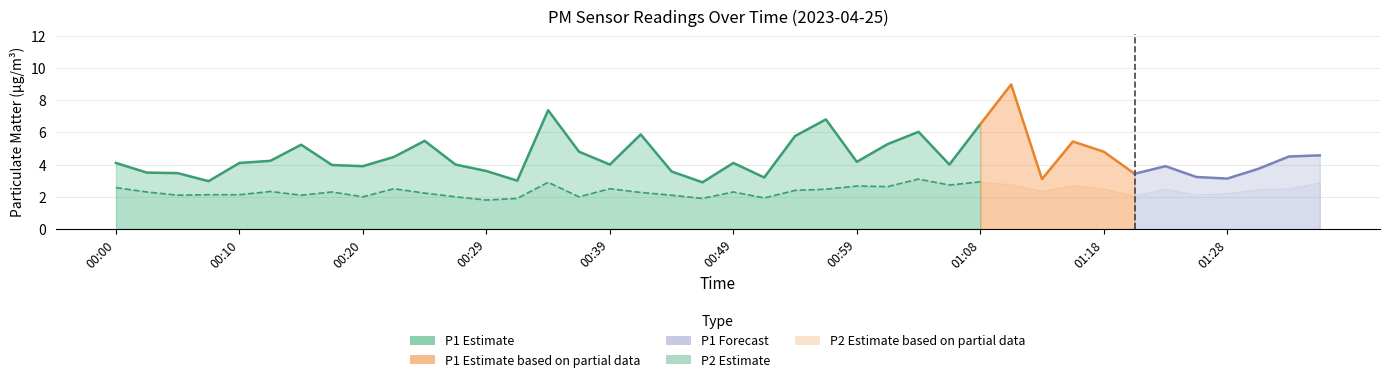

Where does the P2 series first go above 2?

00:00